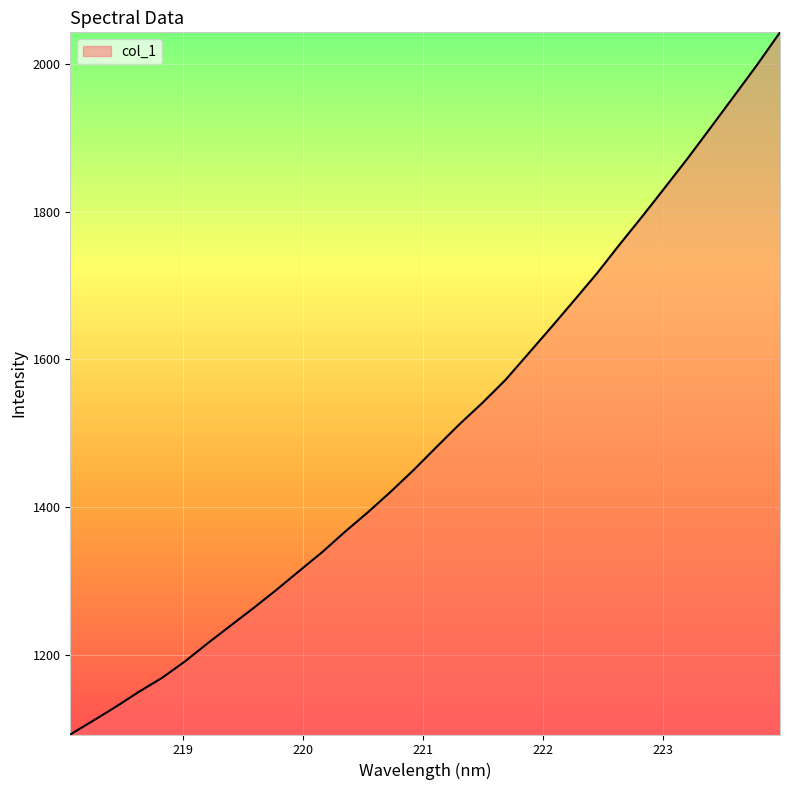

What is the difference between the maximum and minimum values?

949.5